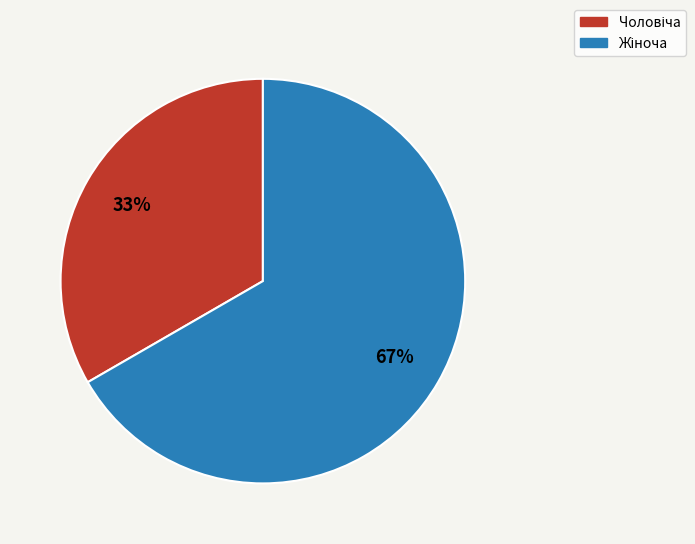

Count the number of slices in the pie.

2